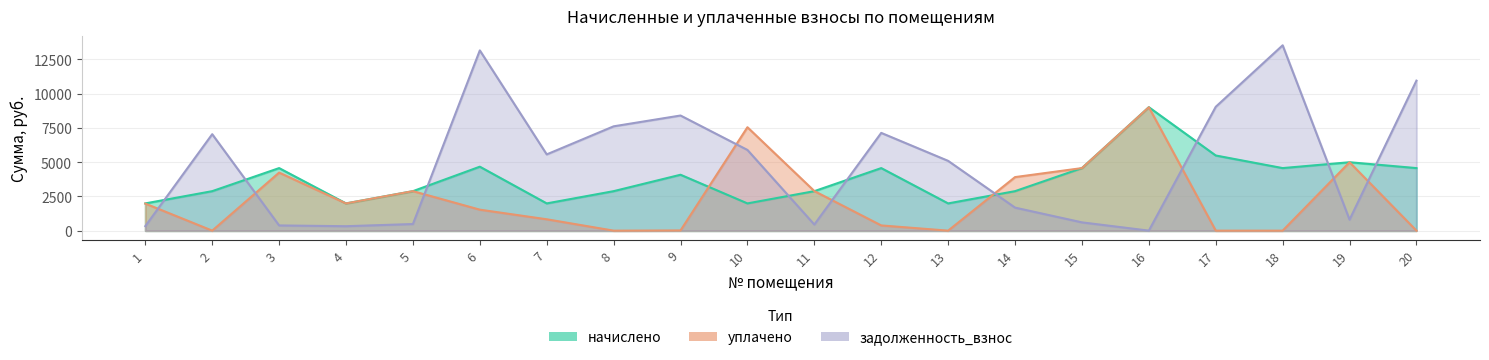

What is the difference between the задолженность_взнос values at 17 and 14?

7362.3